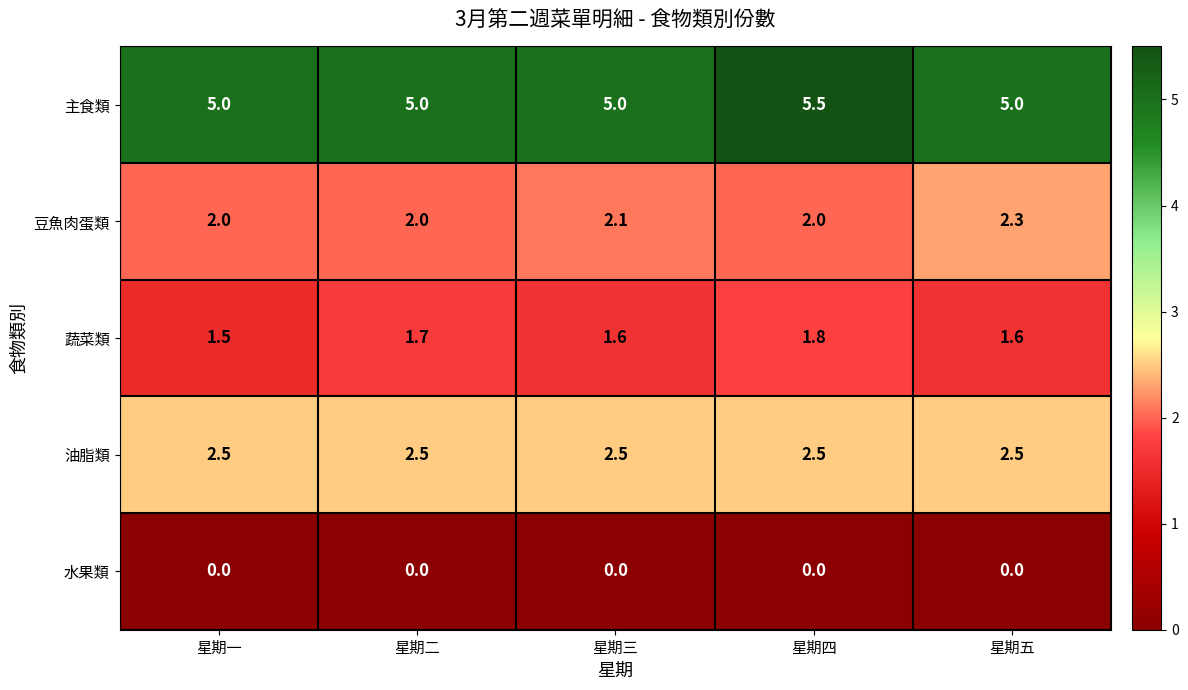

Between 星期三 and 星期五, which series saw the biggest shift?

豆魚肉蛋類